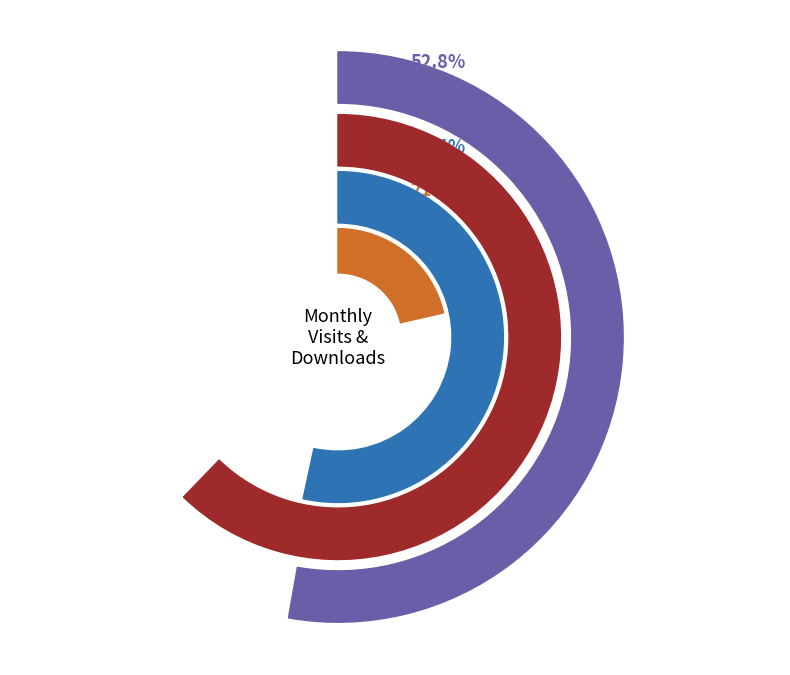

To the nearest percent, what is the combined percentage of 2024-02 and 2024-04?

17%